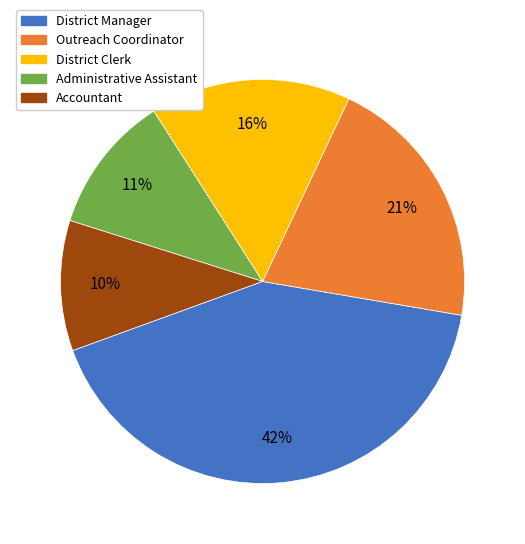

To the nearest percent, what portion does Administrative Assistant represent?

11%